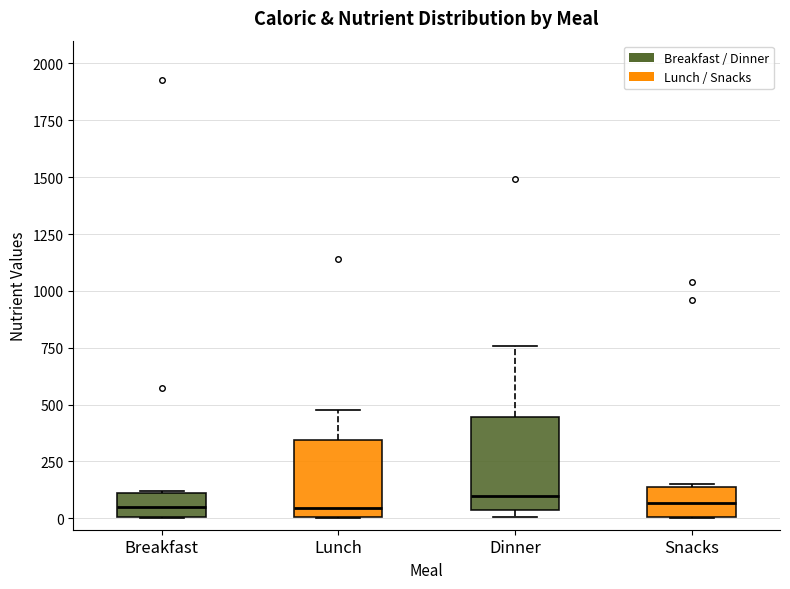

Which box is the tallest, from its lower edge to its upper edge?

Dinner